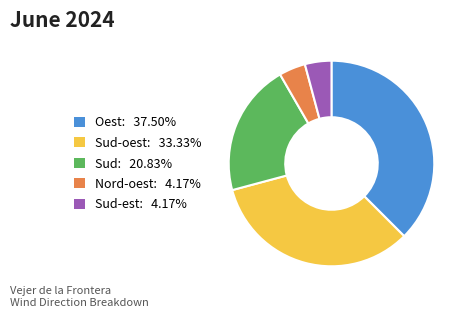

What is the ratio of the value at Oest: 37.50% to the value at Sud-oest: 33.33%?

1.1